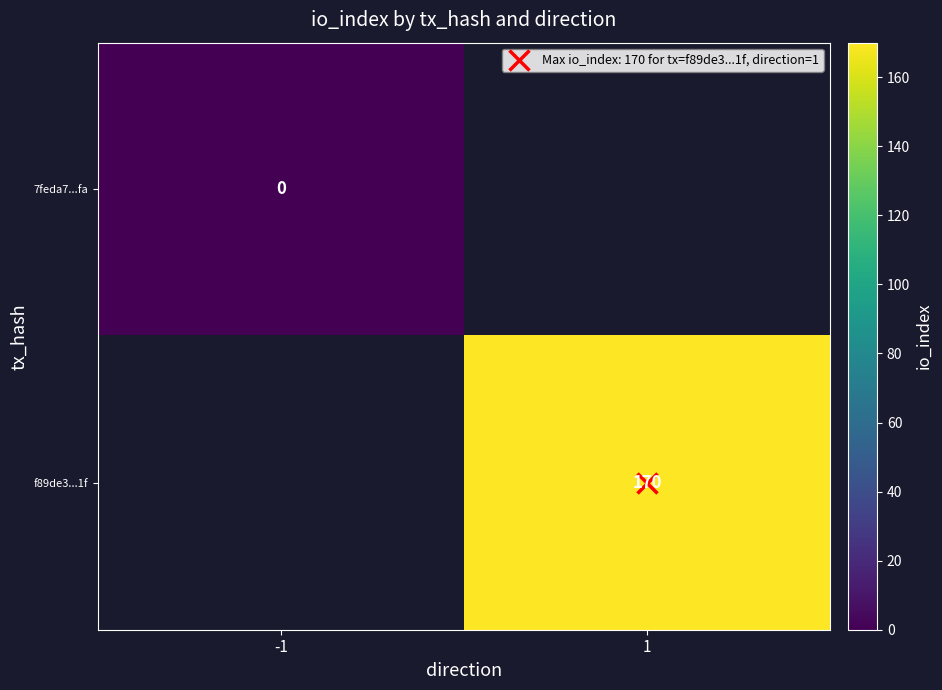

Is it true that f89de3...1f equals 170.0 at 1?

True